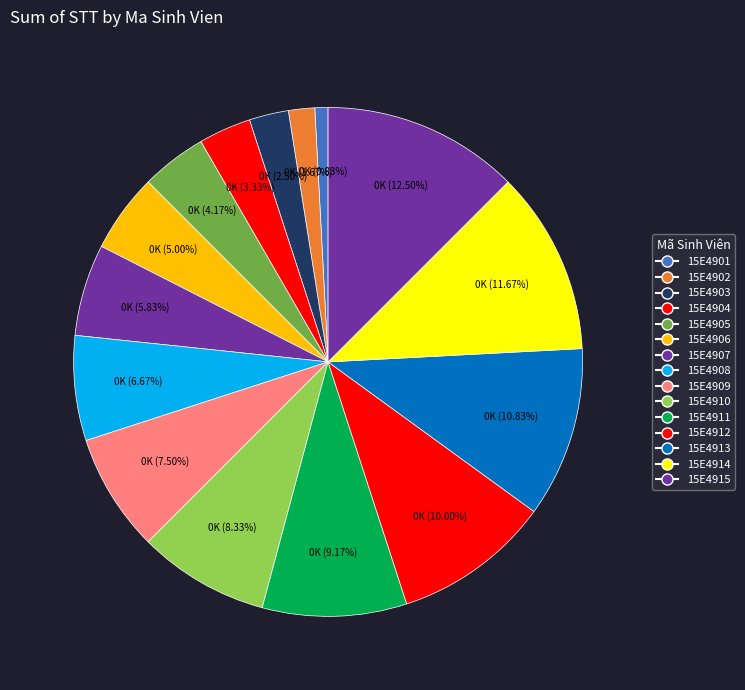

How many slices are in this pie chart?

15